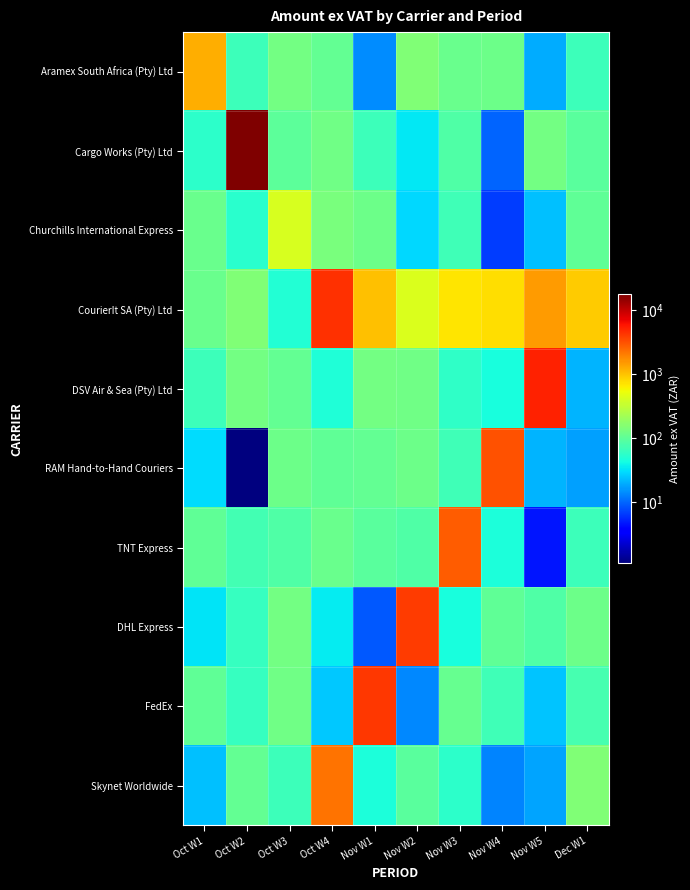

Which has a higher value, Oct W2 or Oct W3?

Oct W3